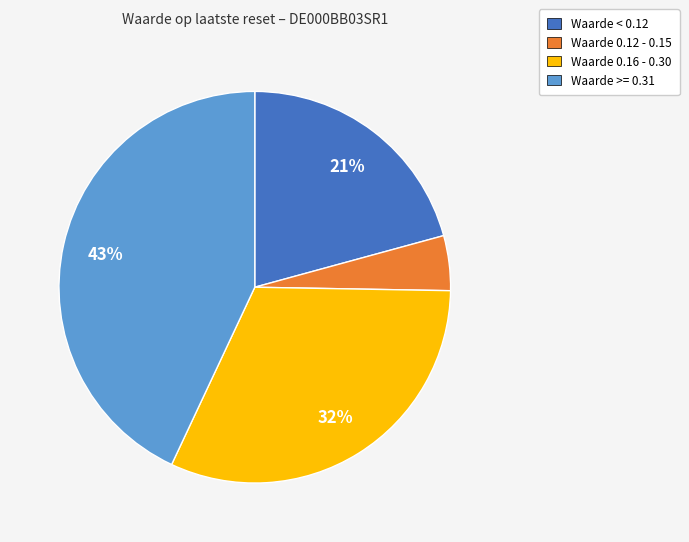

How many segments does this pie chart have?

4